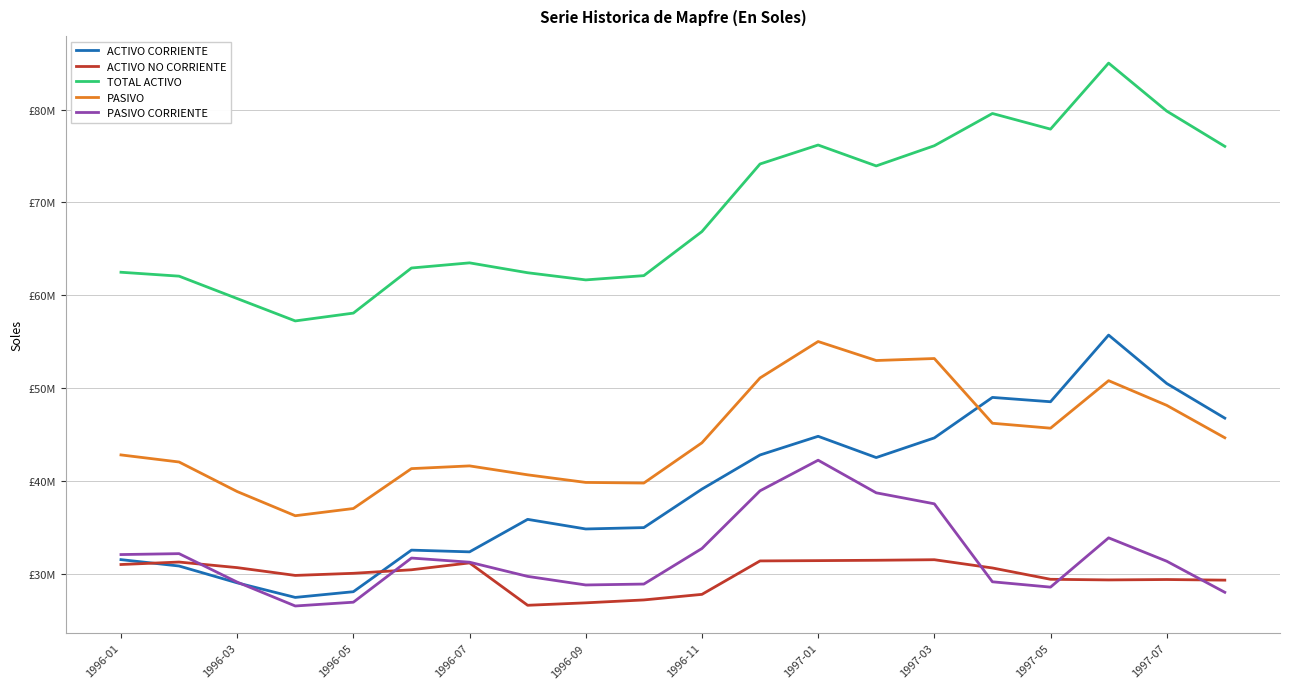

What are all the series names shown in the legend?

ACTIVO CORRIENTE, ACTIVO NO CORRIENTE, TOTAL ACTIVO, PASIVO, PASIVO CORRIENTE